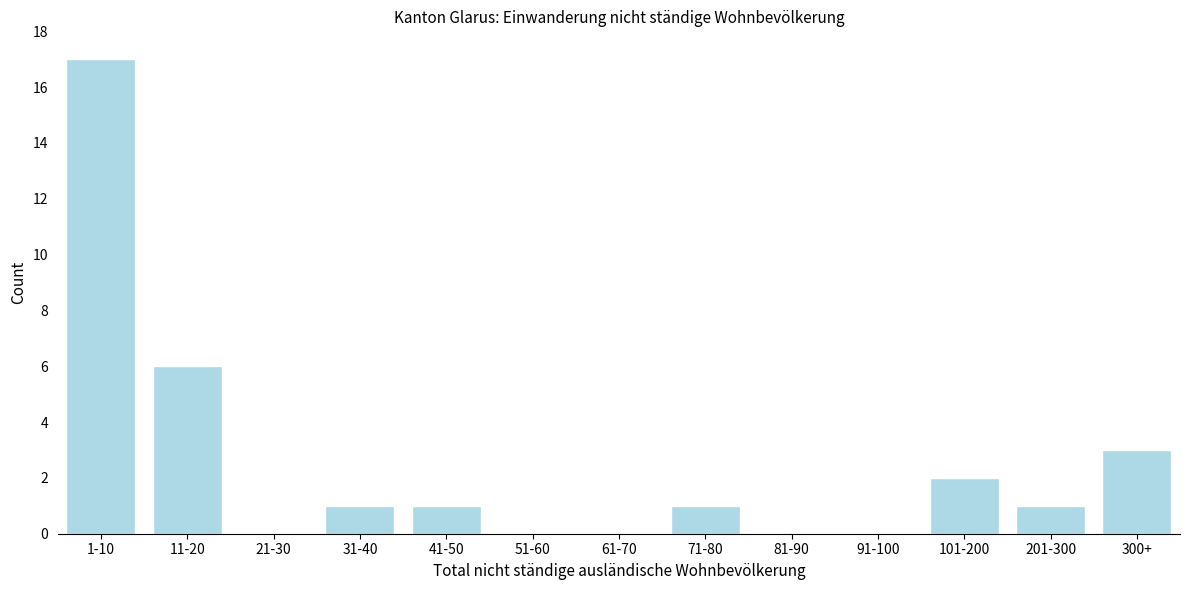

Reading left to right, what are all the values shown in this chart?

1-10=17	11-20=6	21-30=0	31-40=1	41-50=1	51-60=0	61-70=0	71-80=1	81-90=0	91-100=0	101-200=2	201-300=1	300+=3